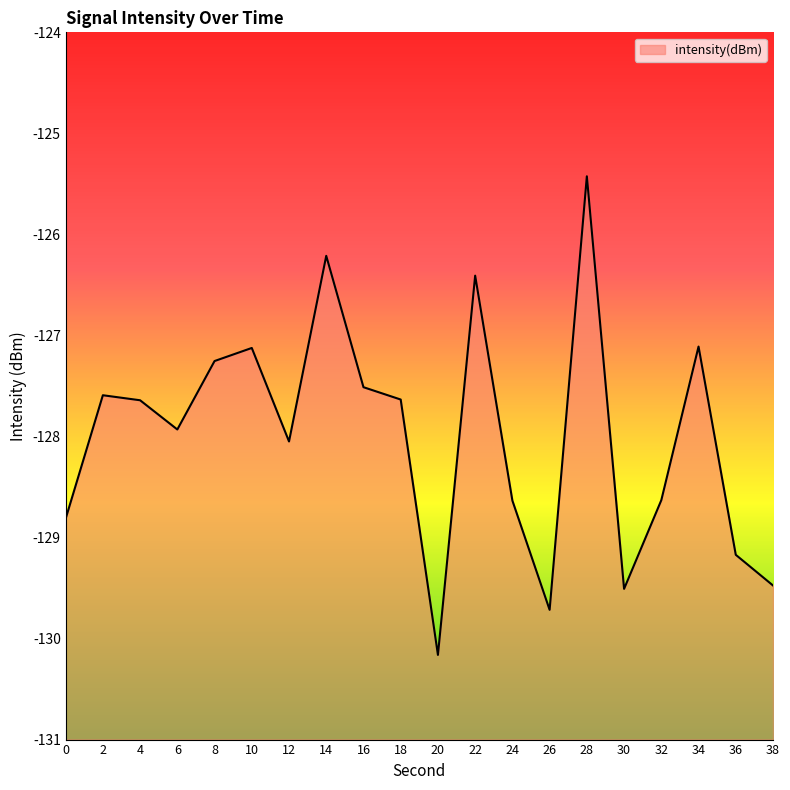

List the labels in order of value, largest first.

28, 14, 22, 34, 10, 8, 16, 2, 18, 4, 6, 12, 32, 24, 0, 36, 38, 30, 26, 20